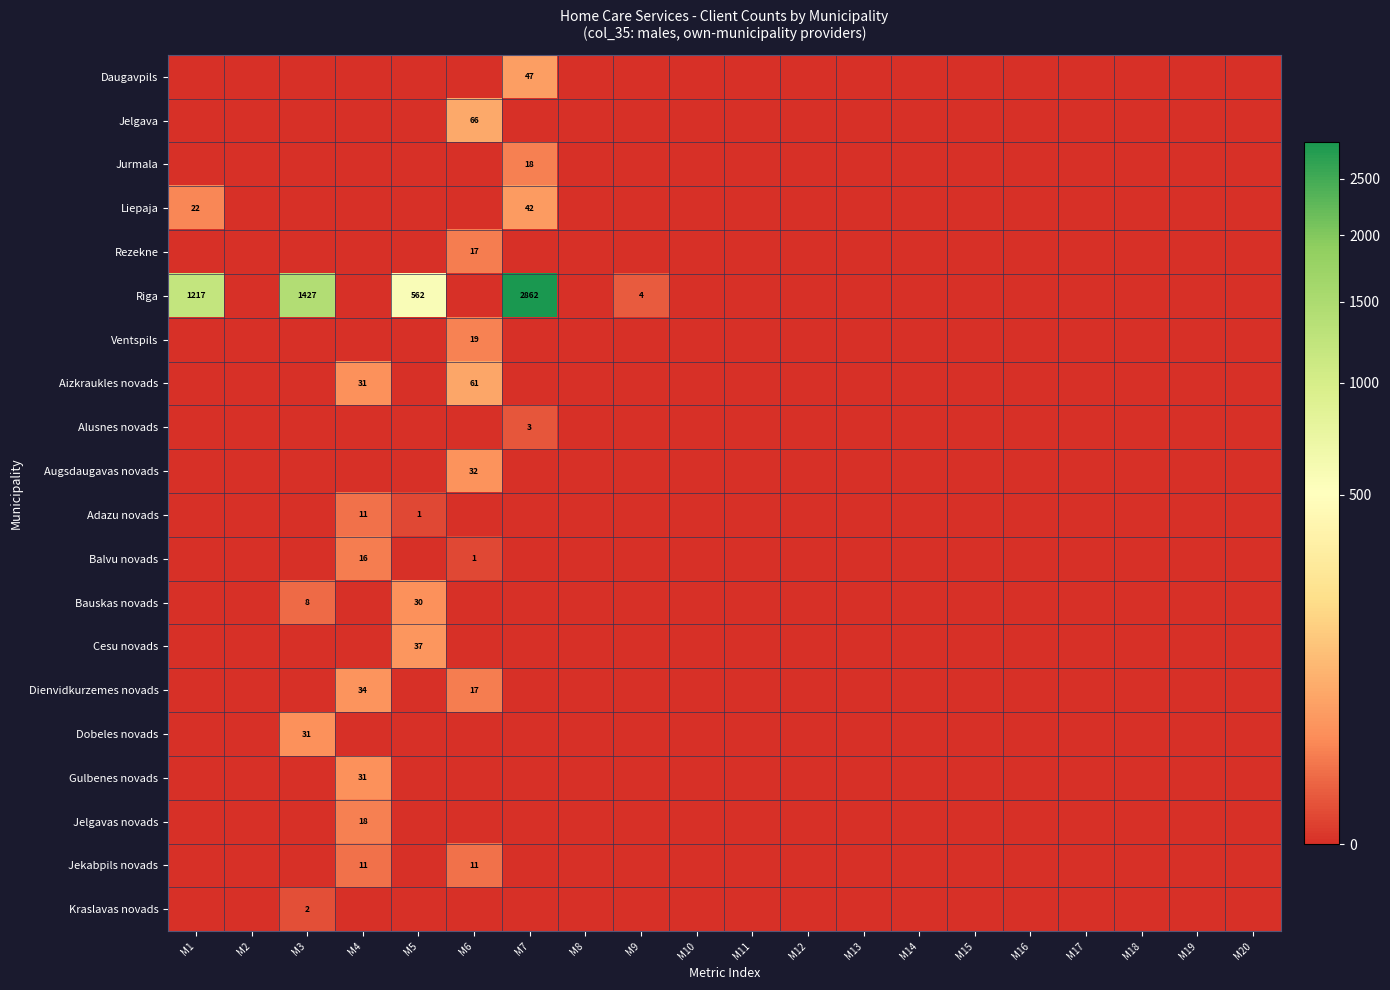

The Ventspils series shows 0 at M8. True or false?

True